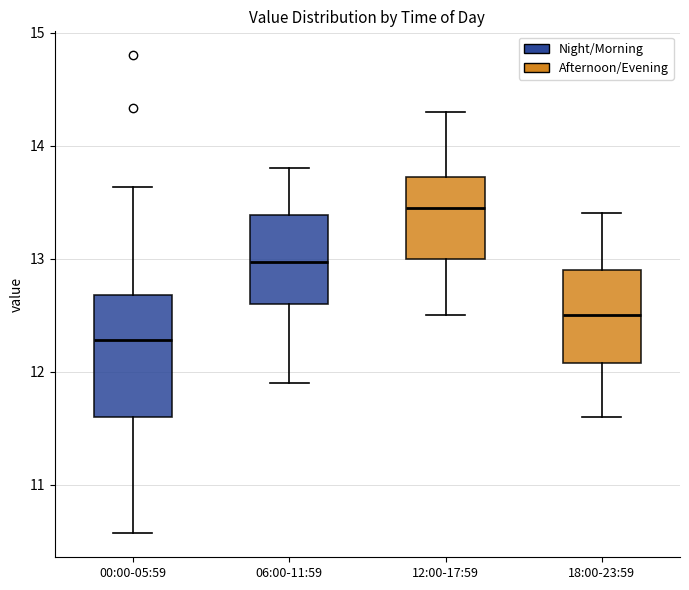

Reading left to right, read every box against the y-axis: the position of its median line, the range the box covers, and the ends of its whiskers. The values are not printed on the chart, so give them approximately, as read against the axis.

00:00-05:59: median 12.3, box 11.6 to 12.7, whiskers 10.6 to 13.6
06:00-11:59: median 13.0, box 12.6 to 13.4, whiskers 11.9 to 13.8
12:00-17:59: median 13.5, box 13.0 to 13.7, whiskers 12.5 to 14.3
18:00-23:59: median 12.5, box 12.1 to 12.9, whiskers 11.6 to 13.4